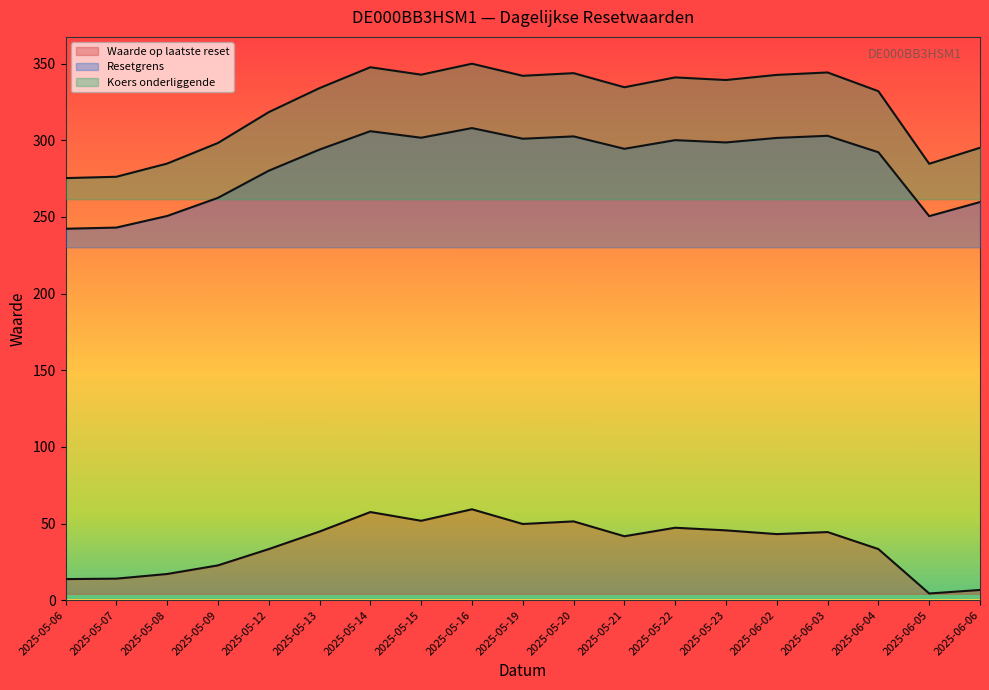

At which category does the chart reach its peak across all series?

2025-05-16